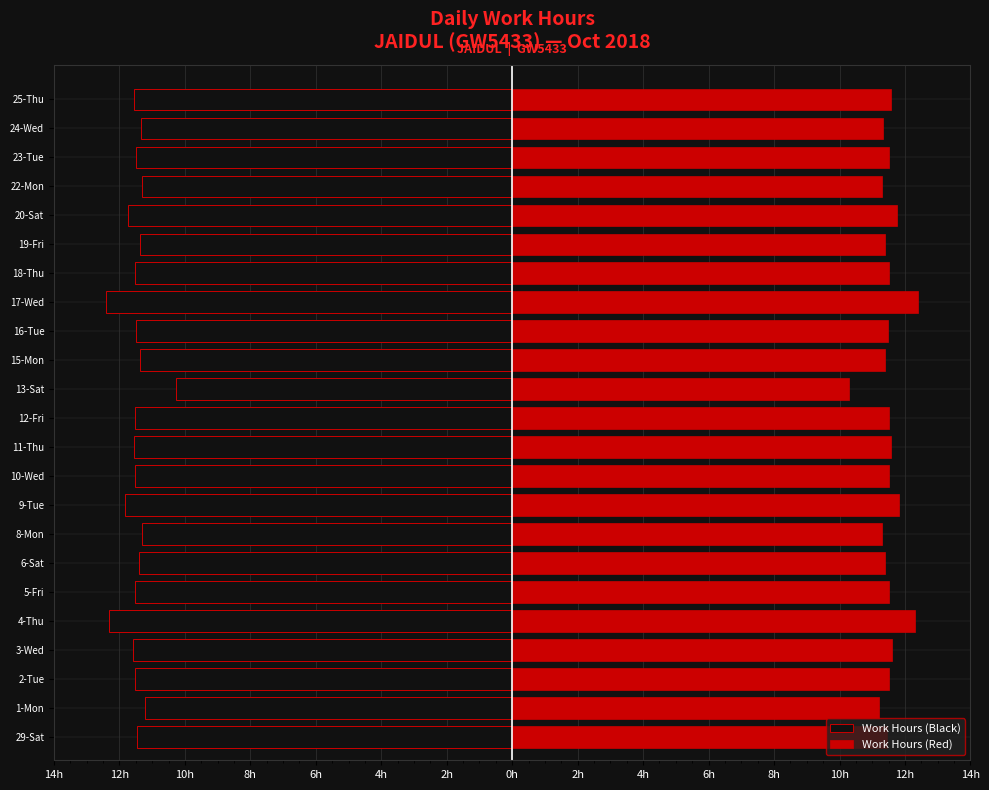

At how many categories does at least one series exceed -1?

23